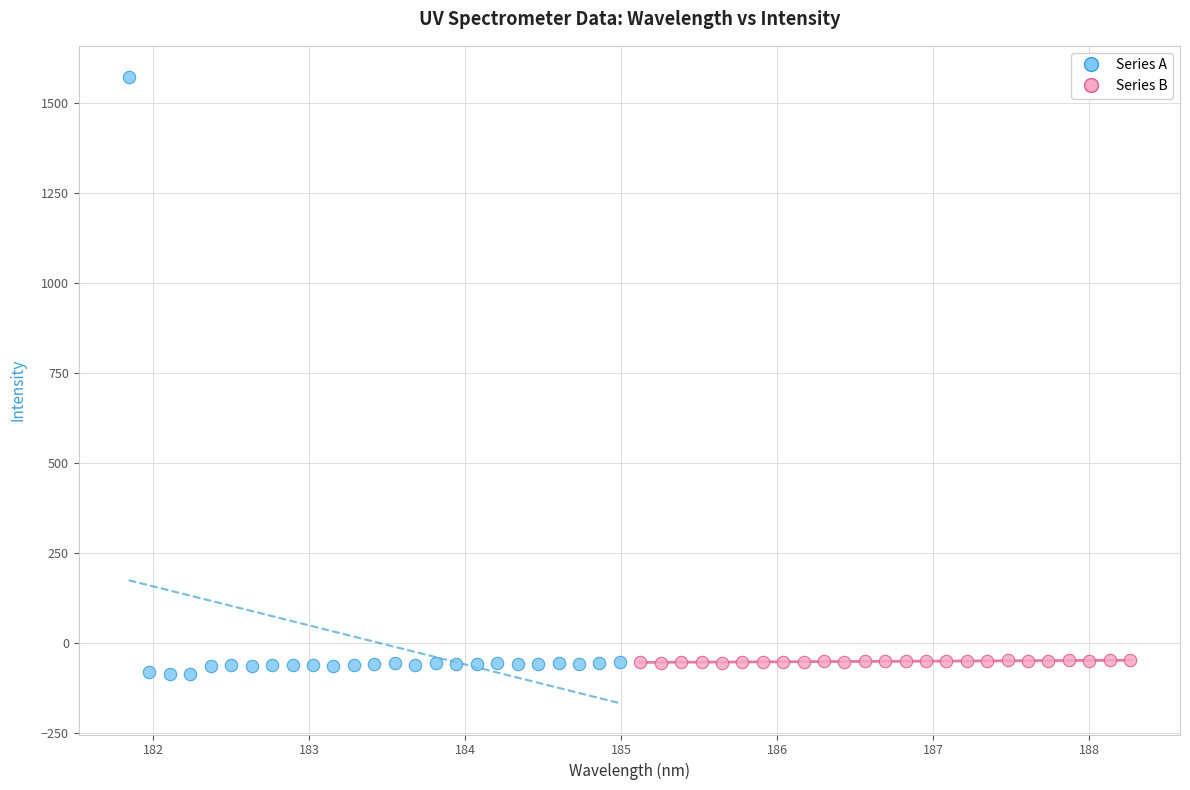

What are all the series names shown in the legend?

Series A, Series B